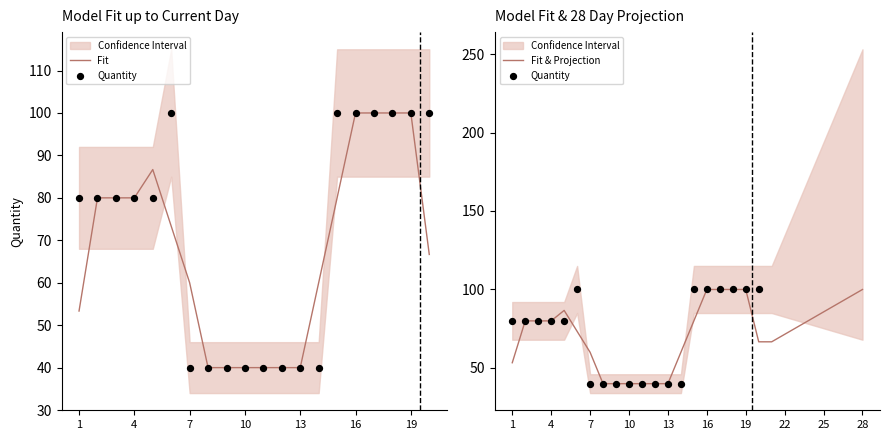

Which has a higher value, 15 or 17?

15